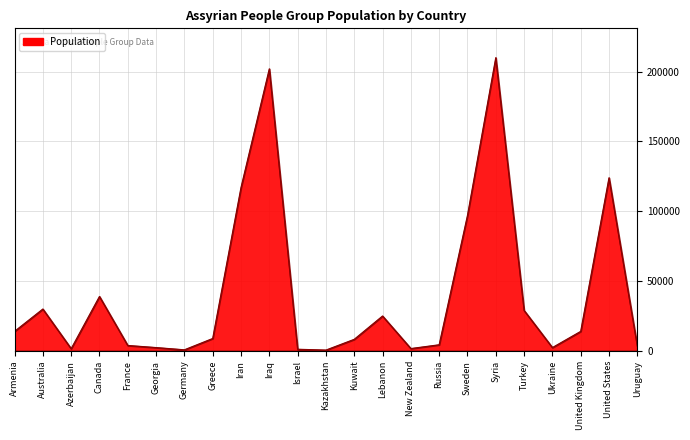

Is it true that the value at Iran is 117000?

True